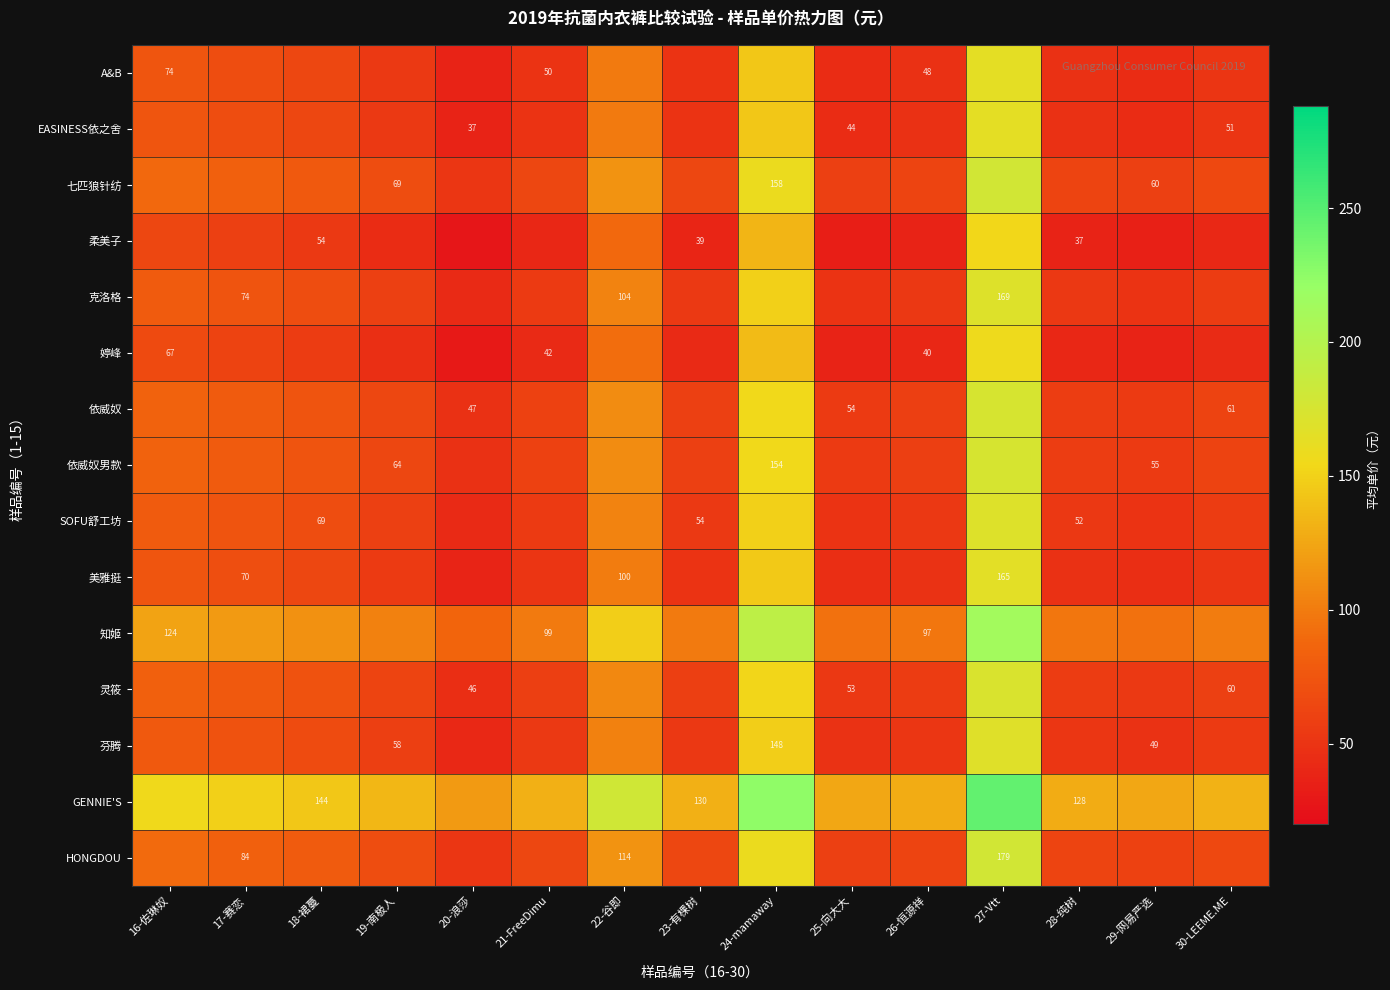

Which has a higher value, 18-裙蔓 or 23-有棵树?

18-裙蔓